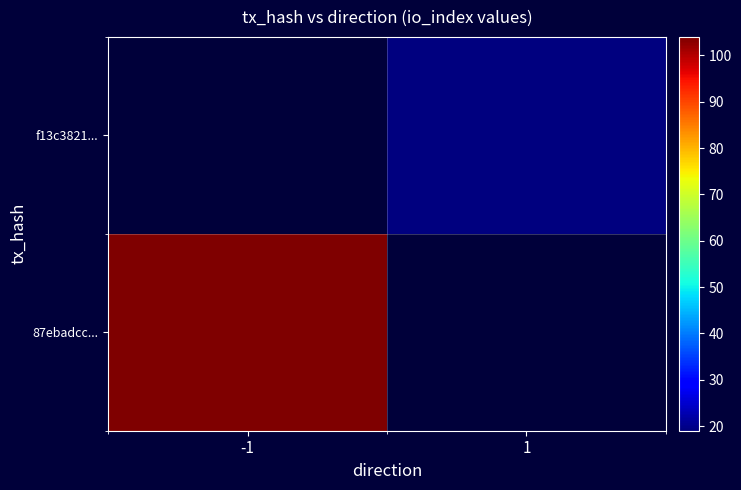

Which has a higher value, 1 or -1?

-1